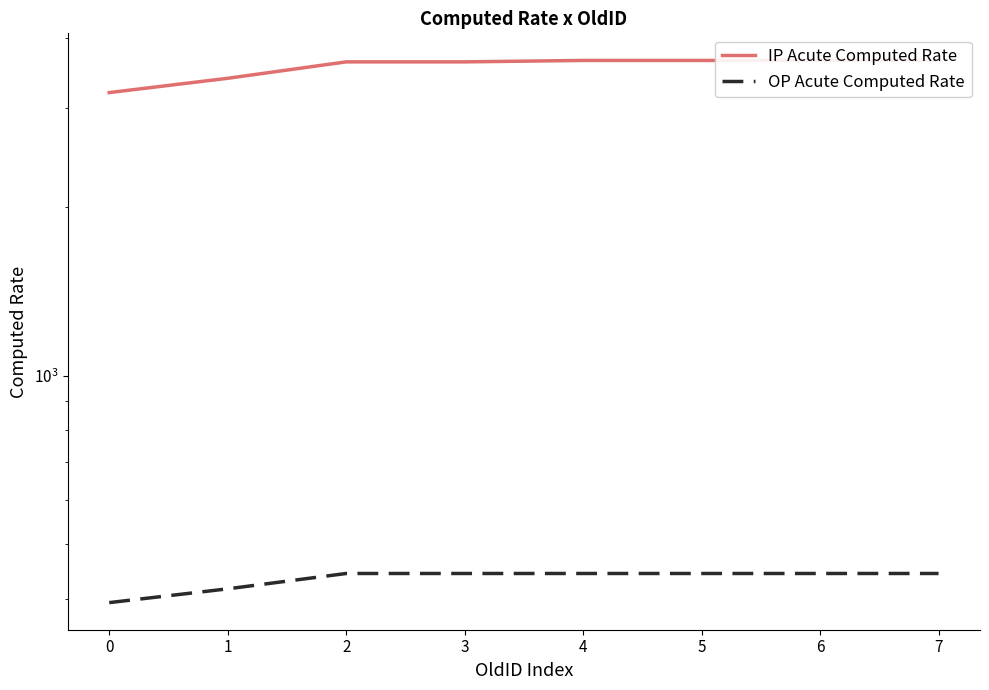

What is the difference between the IP Acute Computed Rate values at 6 and 3?

21.3